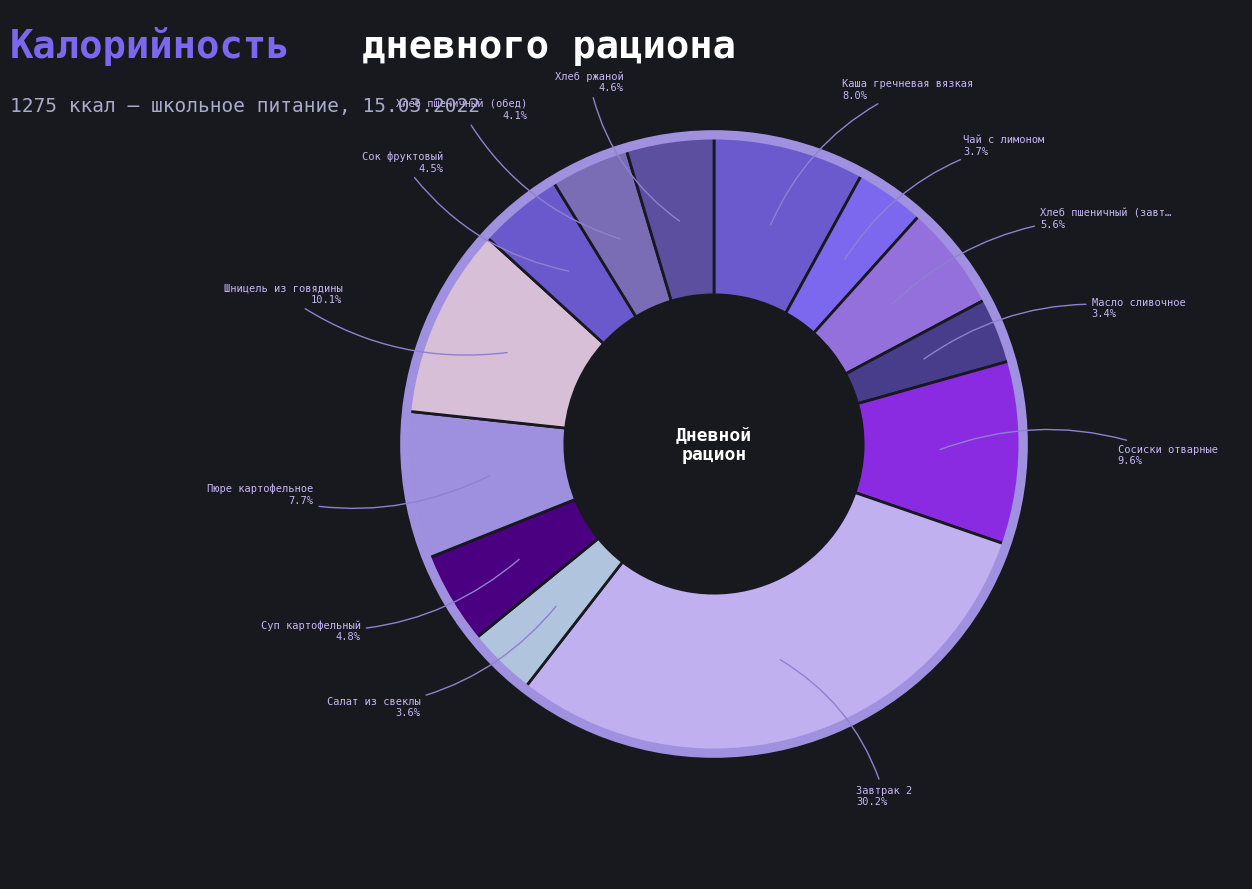

What is the change in value from Чай с лимоном to Салат из свеклы?

-1